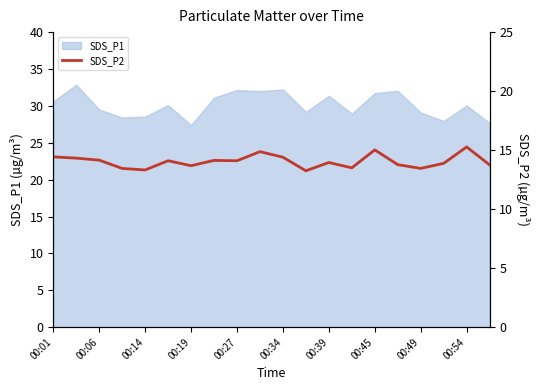

Reading right to left, what are all the values shown in this chart?

13.8	15.3	13.9	13.4	13.8	15.0	13.5	13.9	13.2	14.4	14.9	14.1	14.1	13.7	14.1	13.3	13.4	14.2	14.3	14.4